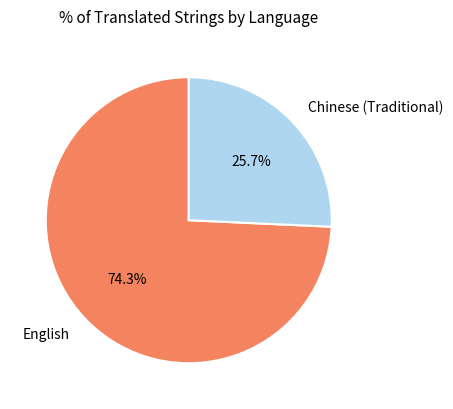

Rank the categories by value from lowest to highest.

Chinese (Traditional), English